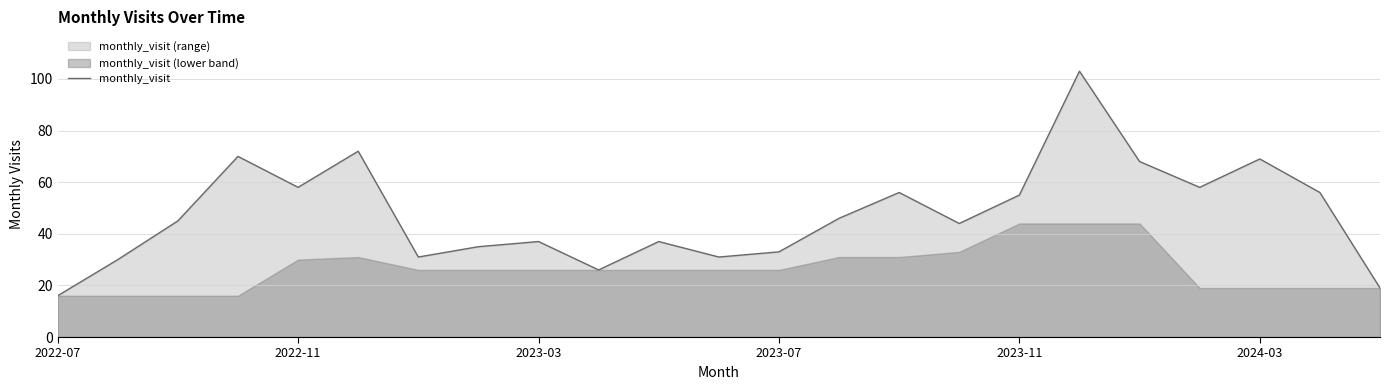

True or false: there are more than 1 points higher than both neighbors.

True